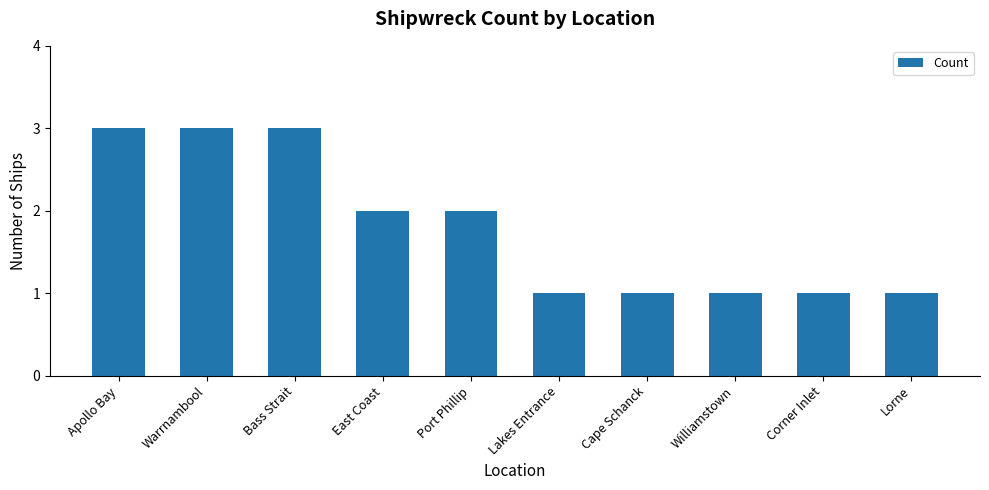

What is the approximate value at East Coast?

2